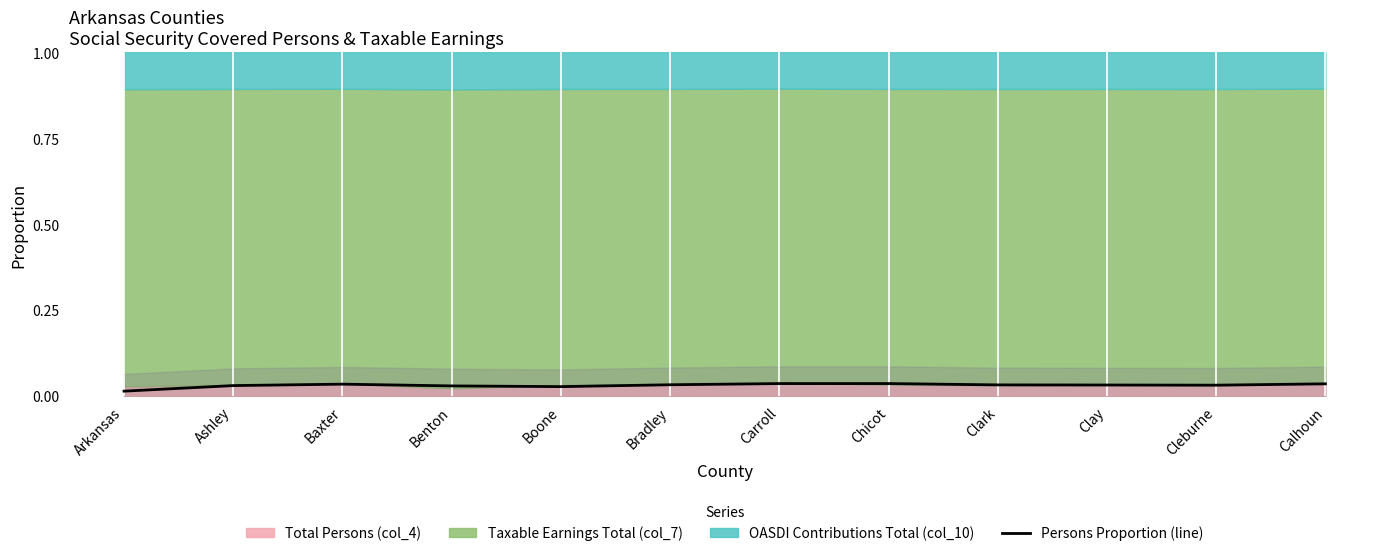

How many lines are shown in the chart?

1